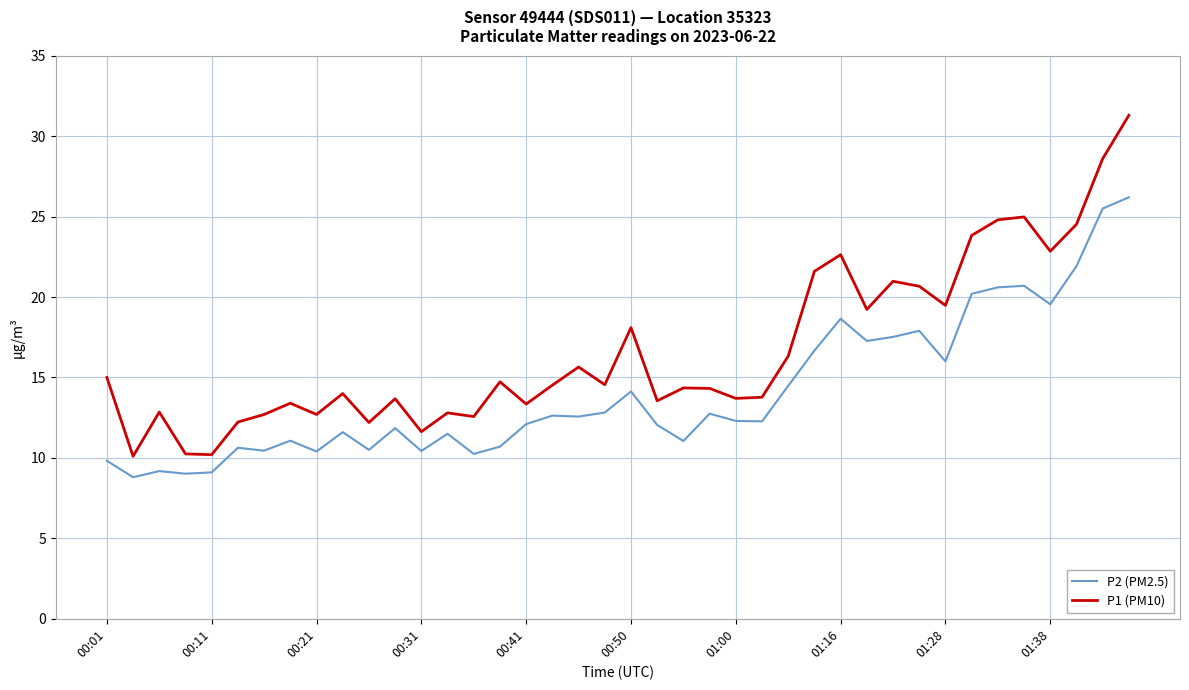

What is the average value of the P2 (PM2.5) series?

14.1